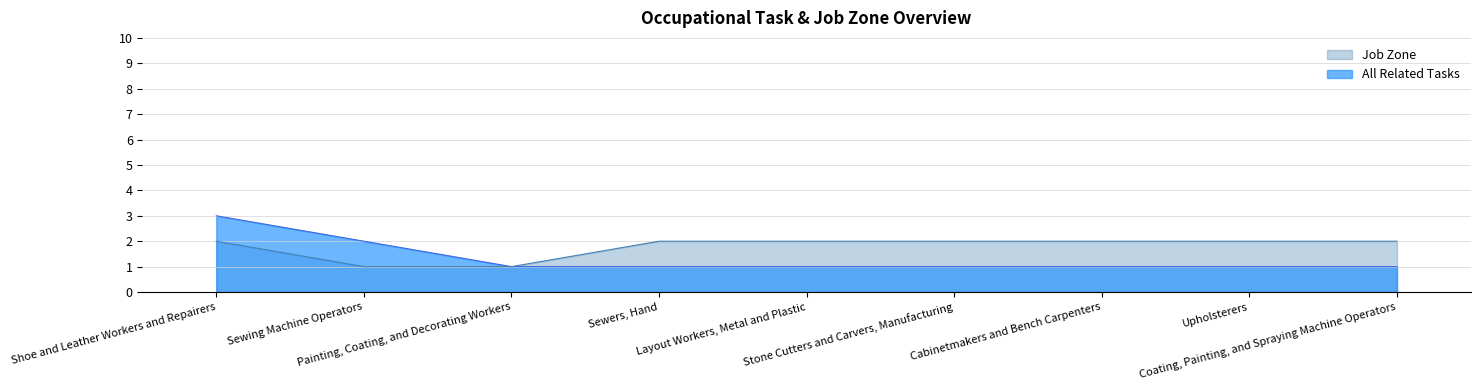

True or false: Job Zone has more than 2 points higher than both neighbors.

False